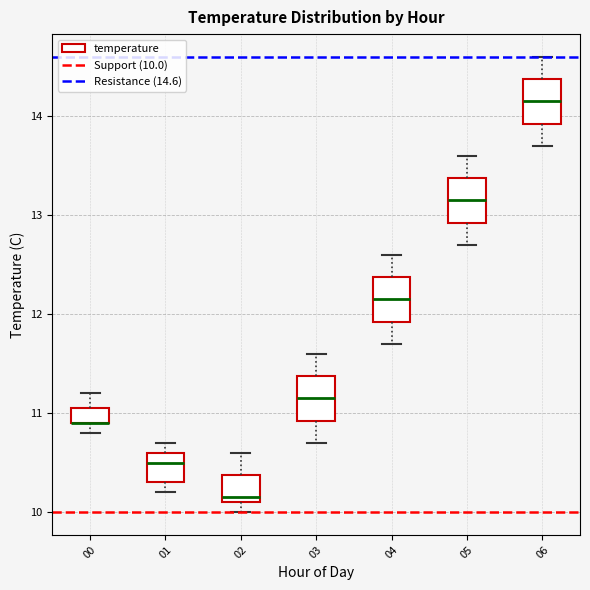

Reading left to right, transcribe this box plot: for each box, give where its median line is, the range the box spans, and where its two whiskers end, as read against the y-axis. The values are not printed on the chart, so give them approximately, as read against the axis.

00: median 10.9 (drawn on the box's lower edge), box 10.9 to 11.1, whiskers 10.8 to 11.2
01: median 10.5, box 10.3 to 10.6, whiskers 10.2 to 10.7
02: median 10.2, box 10.1 to 10.4, whiskers 10.0 to 10.6
03: median 11.2, box 10.9 to 11.4, whiskers 10.7 to 11.6
04: median 12.2, box 11.9 to 12.4, whiskers 11.7 to 12.6
05: median 13.2, box 12.9 to 13.4, whiskers 12.7 to 13.6
06: median 14.2, box 13.9 to 14.4, whiskers 13.7 to 14.6